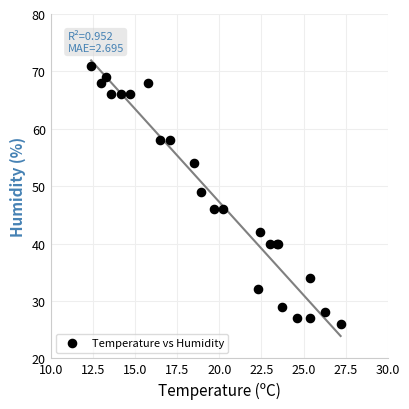

What Y value in the scatter plot is closest to 48?

49